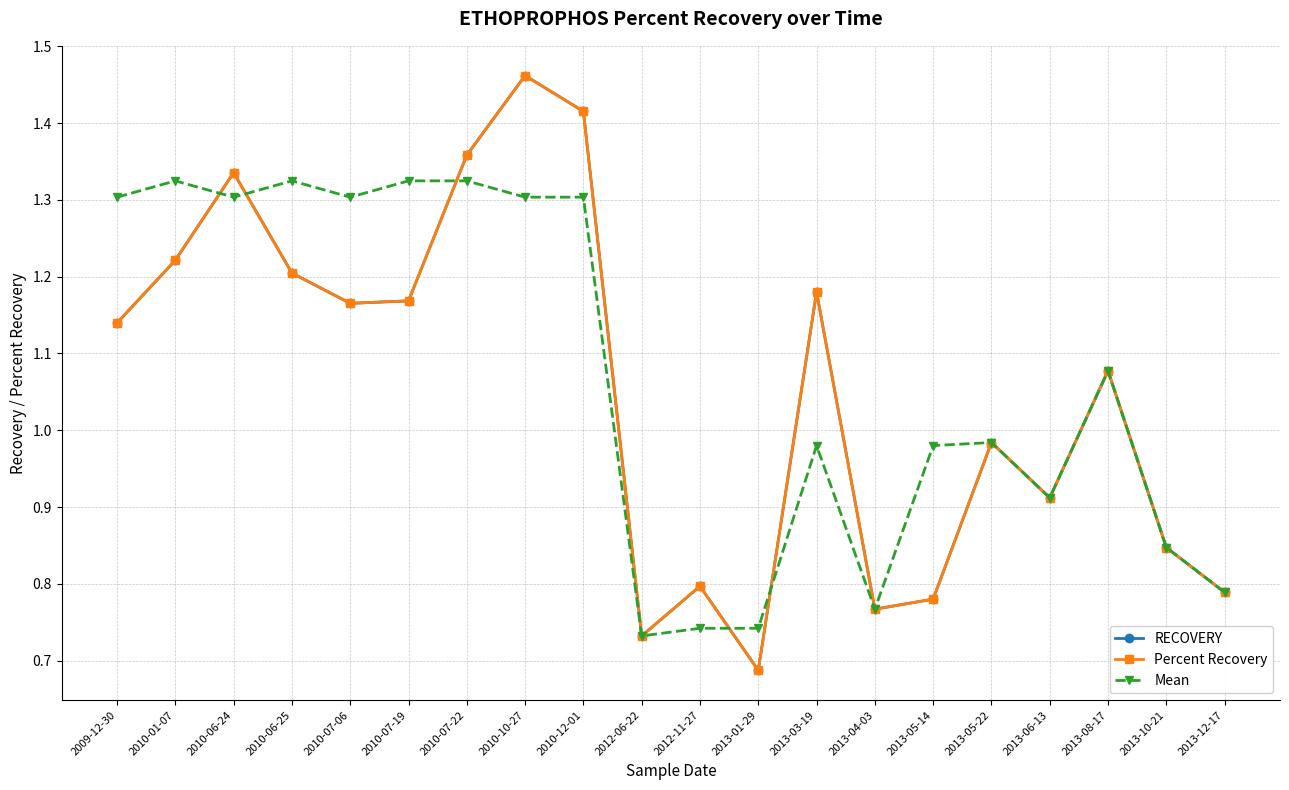

How many lines are shown in the chart?

3